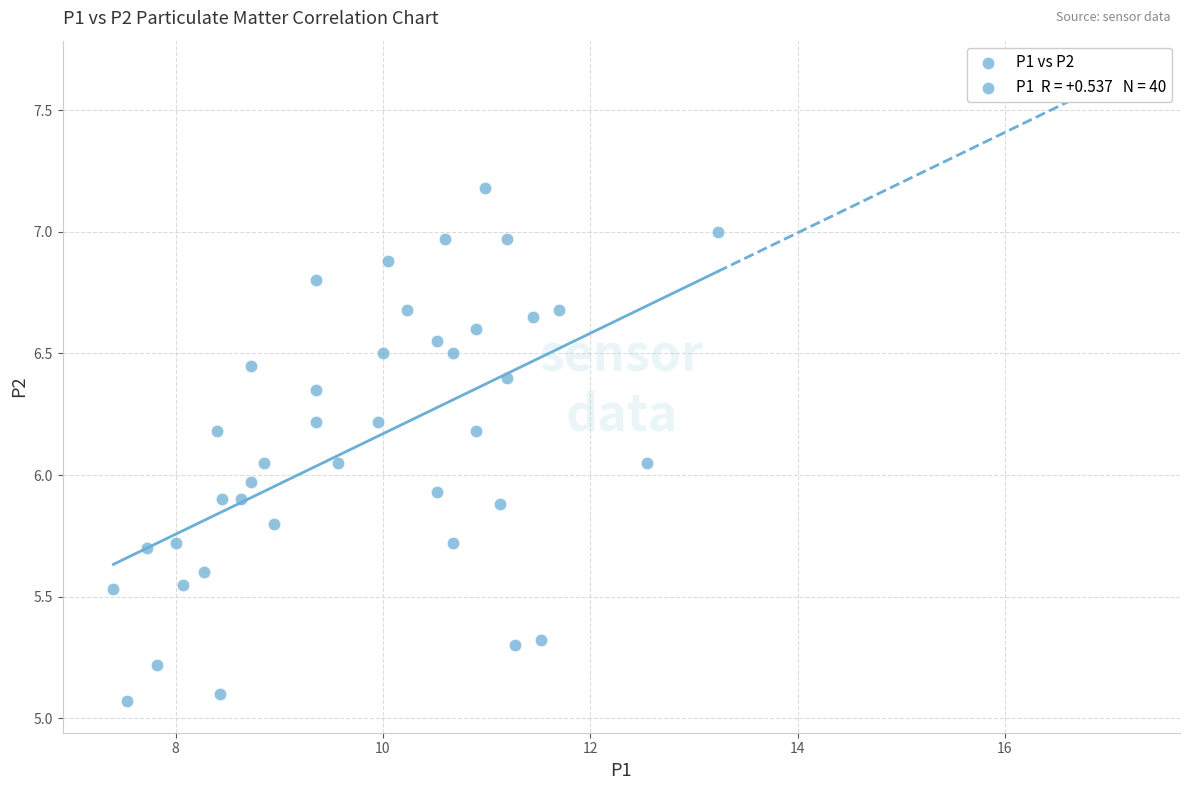

What is the range of Y values (max minus min)?

2.1